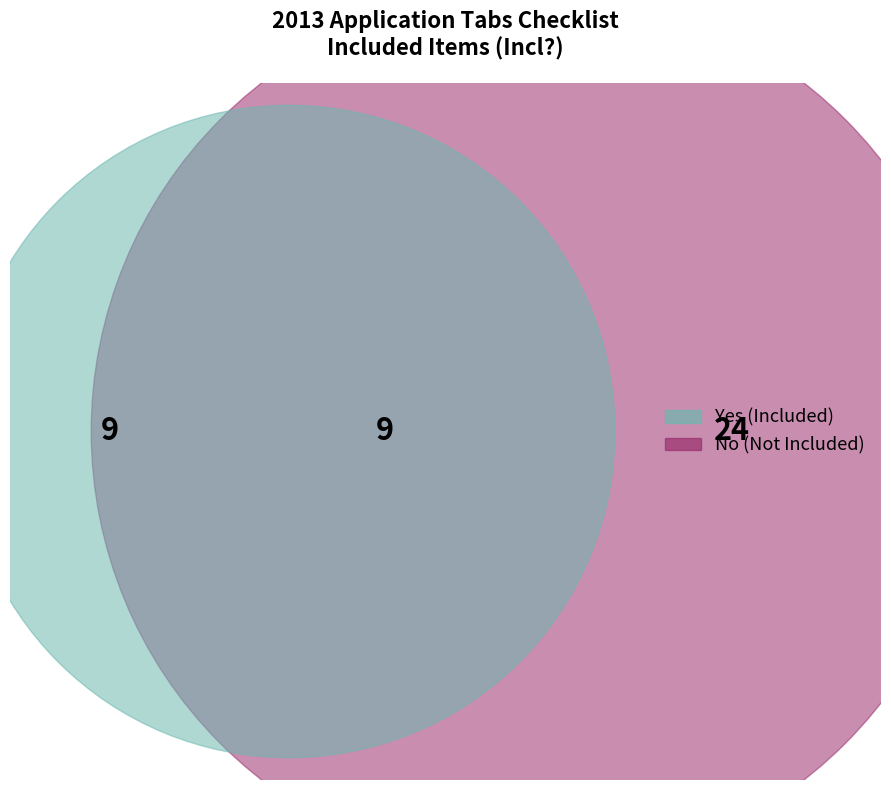

How many segments does this pie chart have?

2